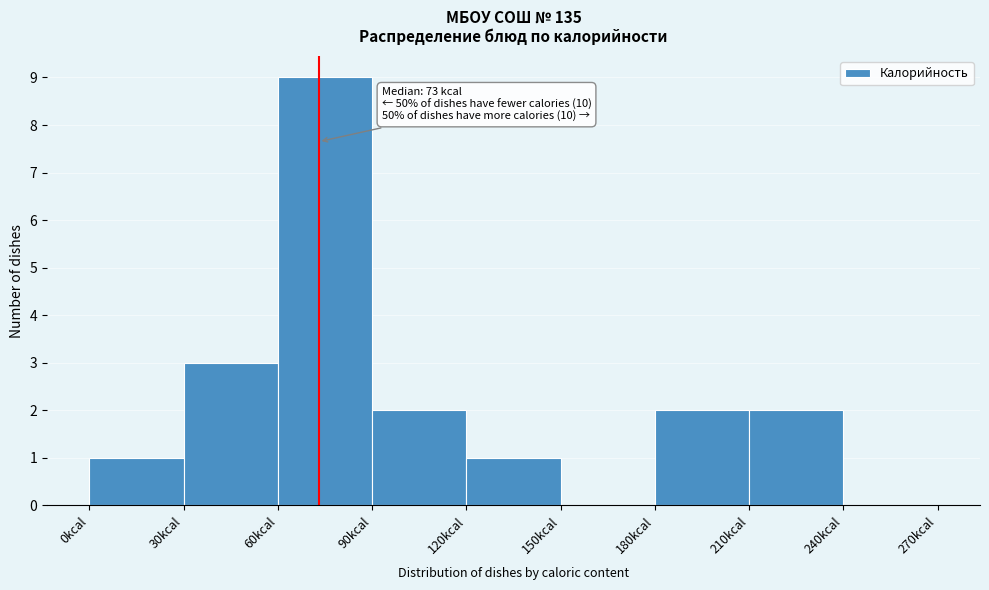

Over which range of the x-axis is the bar tallest?

60 to 90